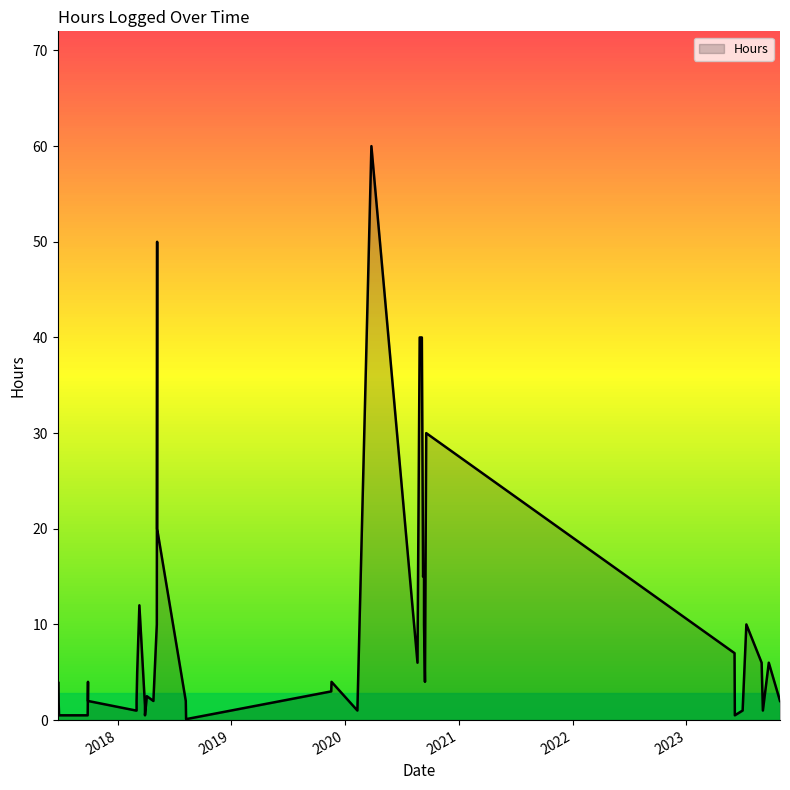

What is the ratio of the value at 2023-09-23 to the value at 2020-03-26?

0.1